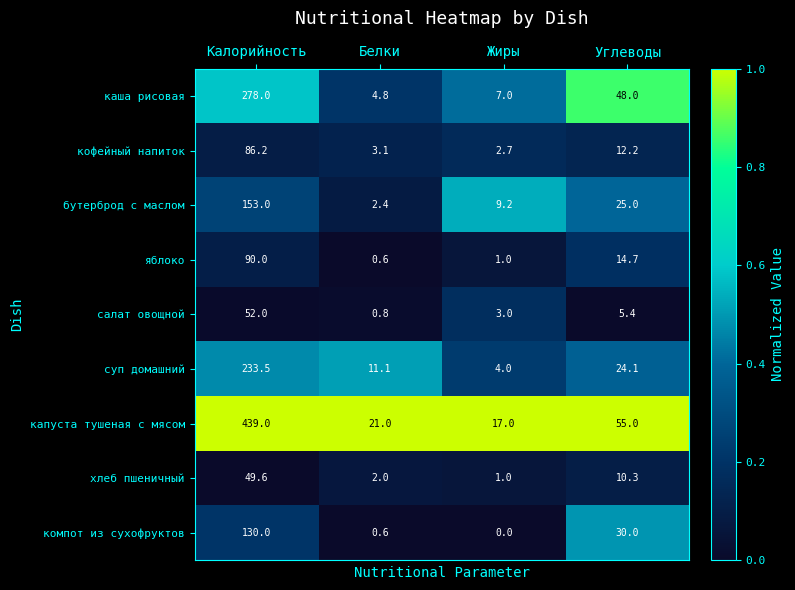

What is the lowest value of the бутерброд с маслом series?

2.4